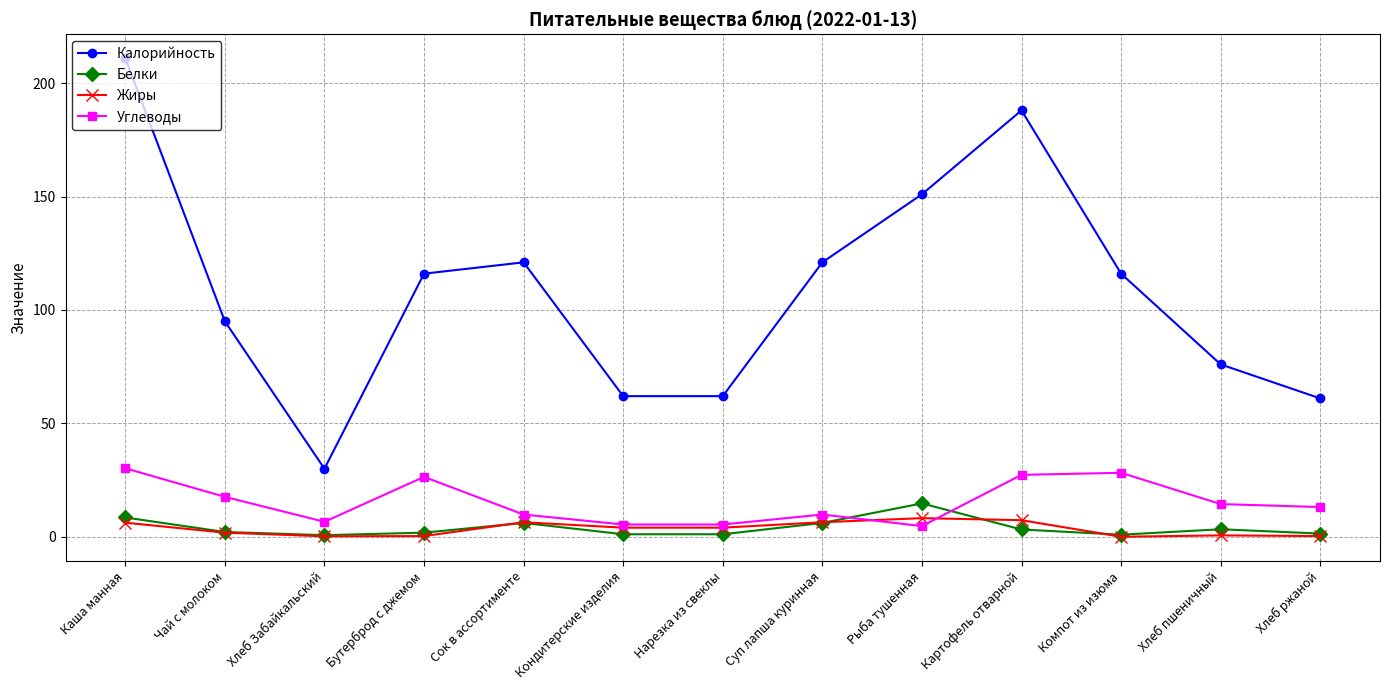

At which category does Углеводы reach its first local valley?

Хлеб Забайкальский